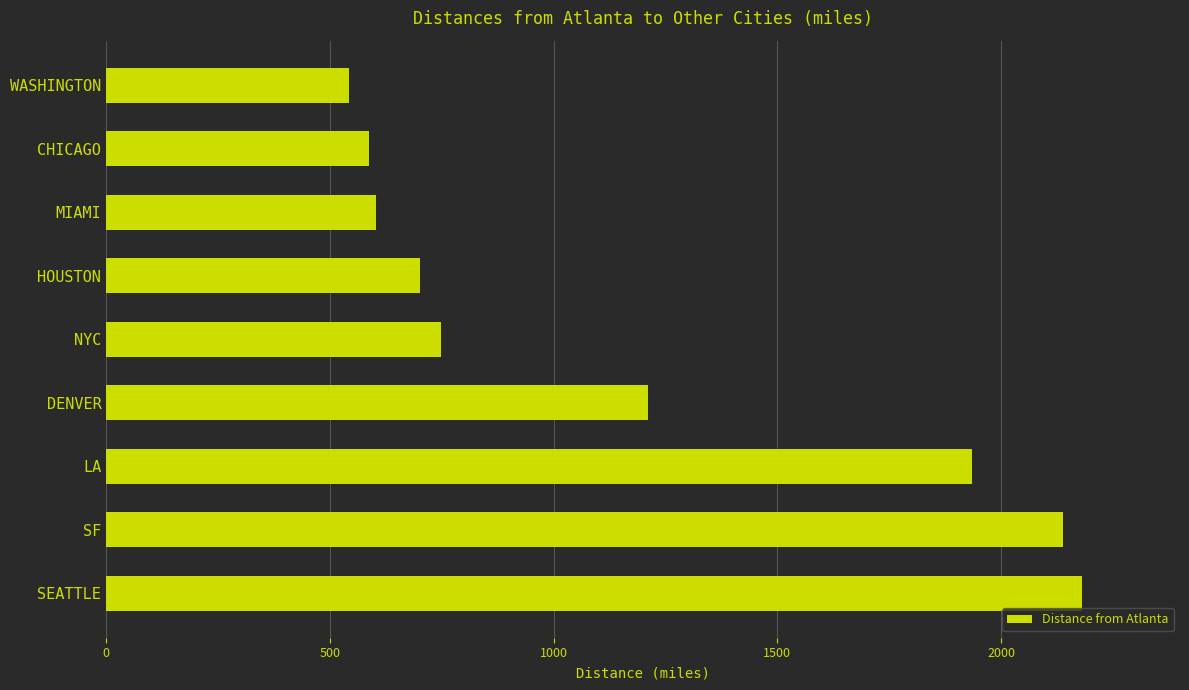

What is the maximum value shown in the chart?

2182